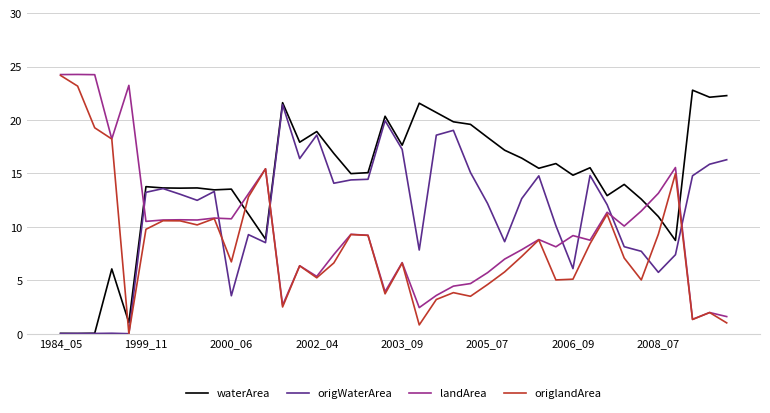

How many intersections are there between waterArea and landArea?

5